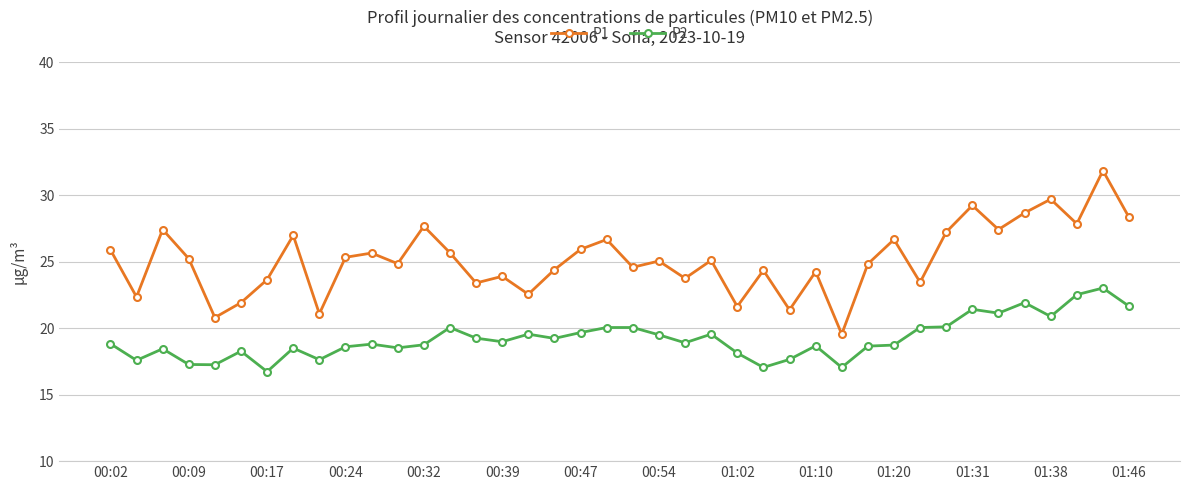

Which series has the largest total across all categories?

P1